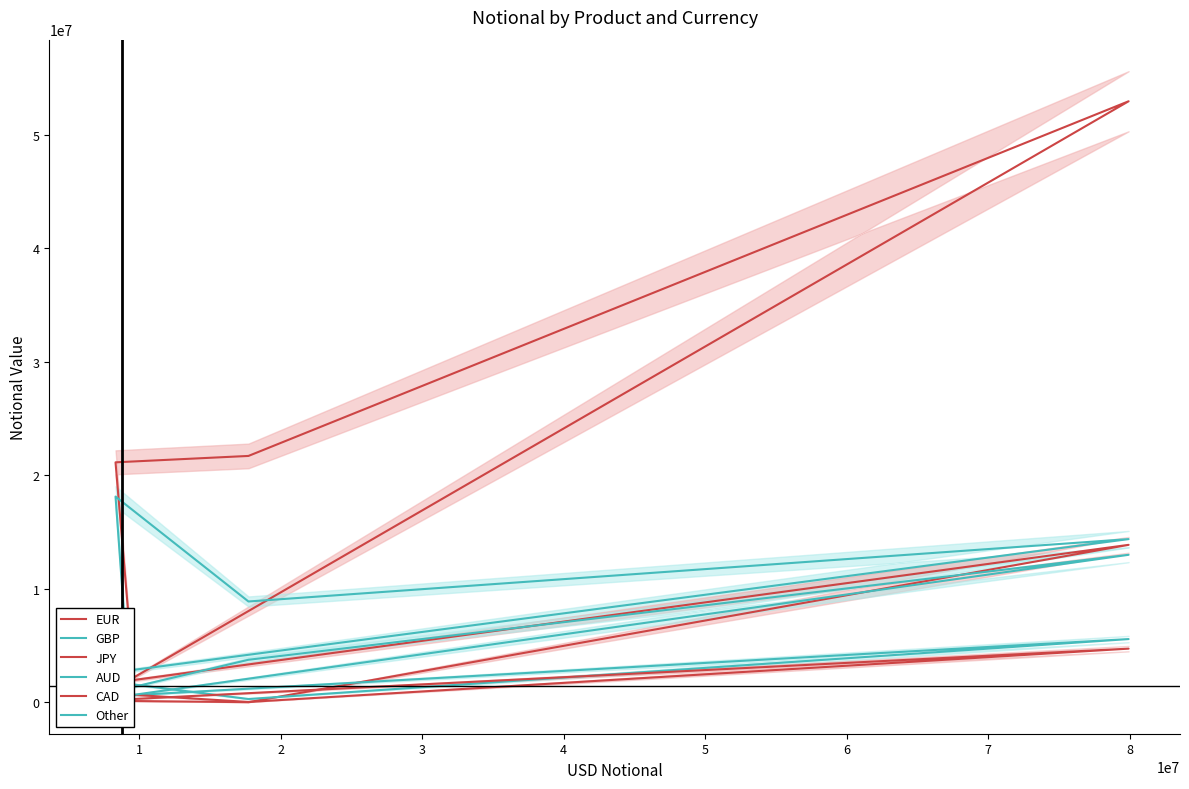

What is the sum of the EUR values at 4 and 5?

11812060